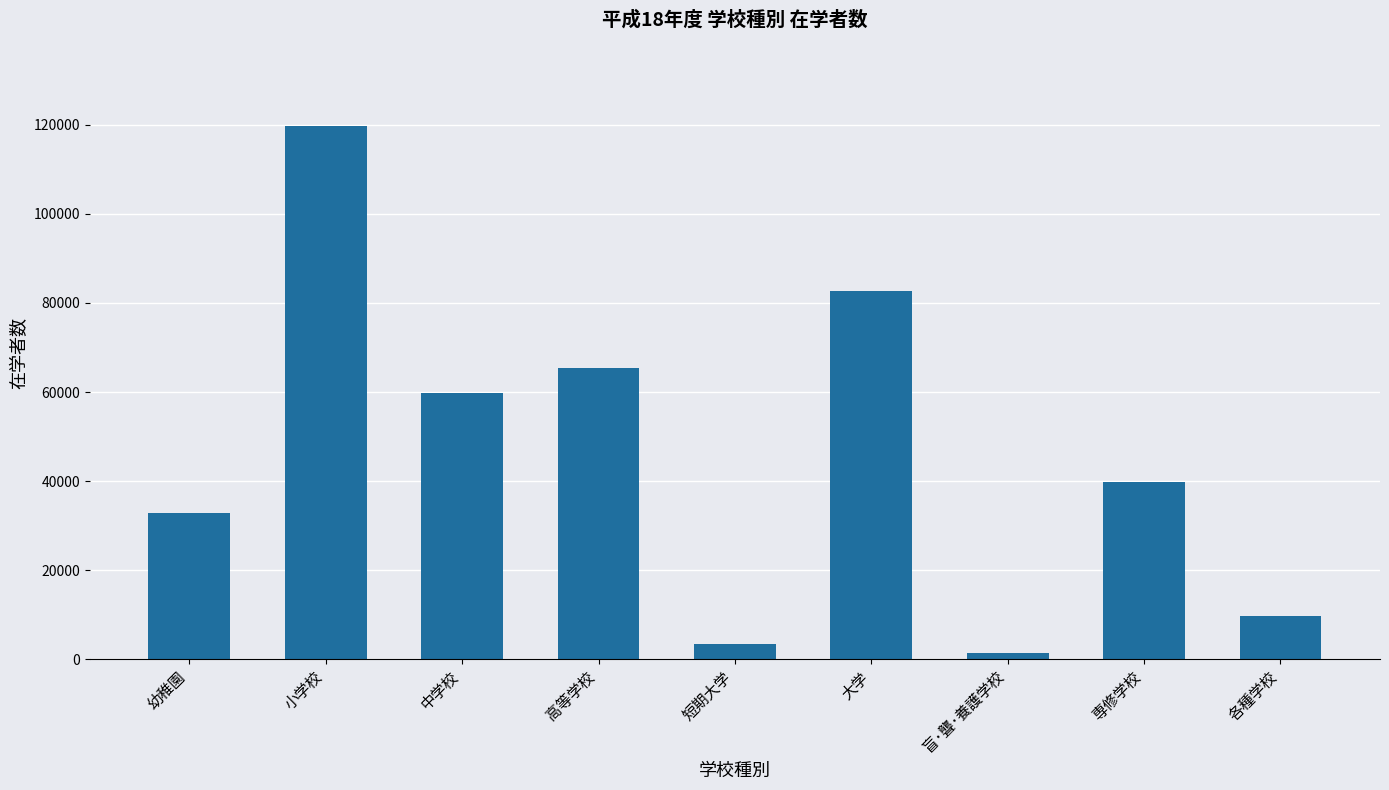

What is the difference between the values at 大学 and 小学校?

37039